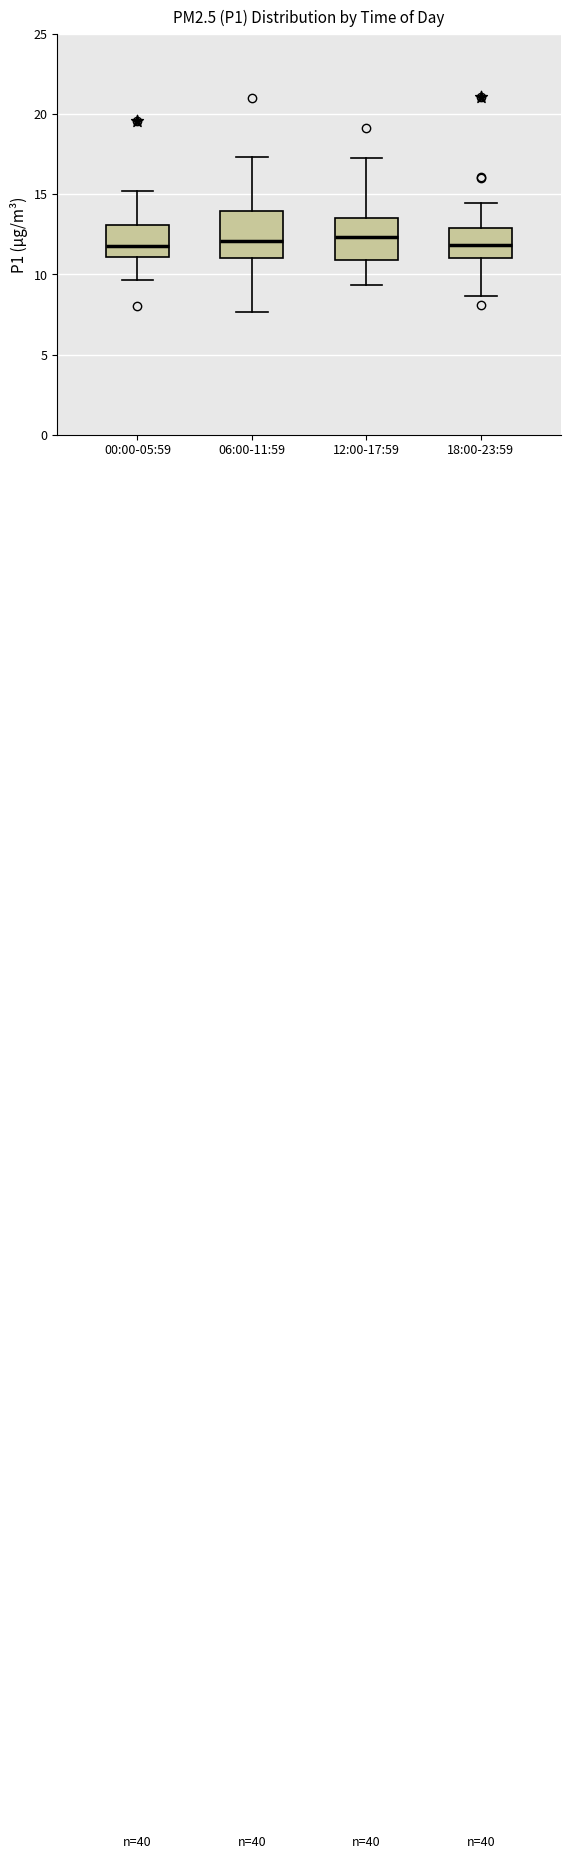

Reading left to right, read every box against the y-axis: the position of its median line, the range the box covers, and the ends of its whiskers. The values are not printed on the chart, so give them approximately, as read against the axis.

00:00-05:59: median 12.0, box 11.0 to 13.0, whiskers 9.5 to 15.0
06:00-11:59: median 12.0, box 11.0 to 14.0, whiskers 7.5 to 17.5
12:00-17:59: median 12.5, box 11.0 to 13.5, whiskers 9.5 to 17.5
18:00-23:59: median 12.0, box 11.0 to 13.0, whiskers 8.5 to 14.5